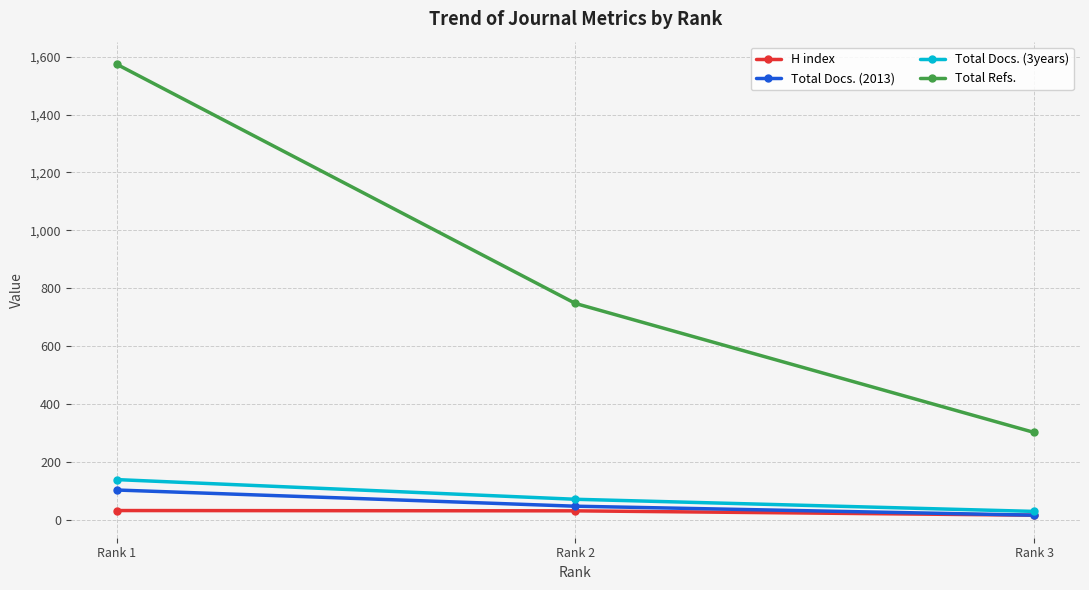

Rank the series at Rank 1 from highest to lowest value.

Total Refs., Total Docs. (3years), Total Docs. (2013), H index